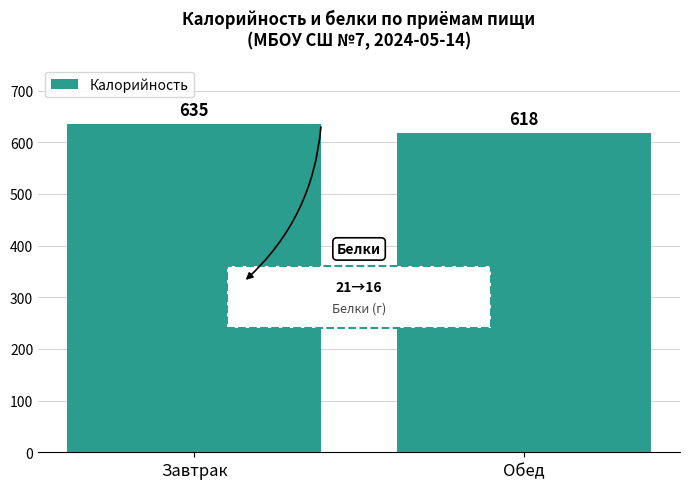

Reading left to right, extract all data points from this chart.

Завтрак=635	Обед=618